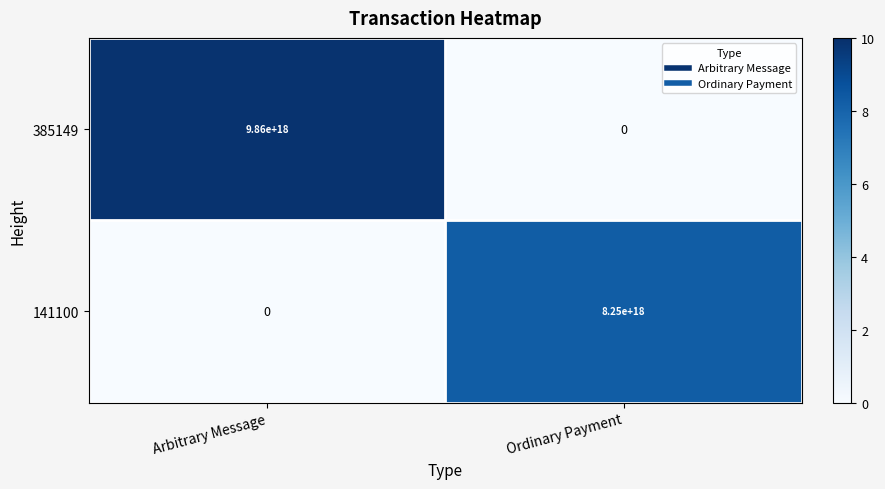

At which label does 141100 reach its minimum?

Arbitrary Message